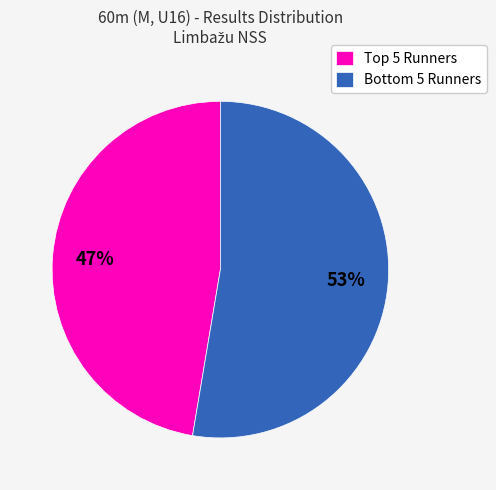

Rank the categories by value from highest to lowest.

Bottom 5 Runners, Top 5 Runners